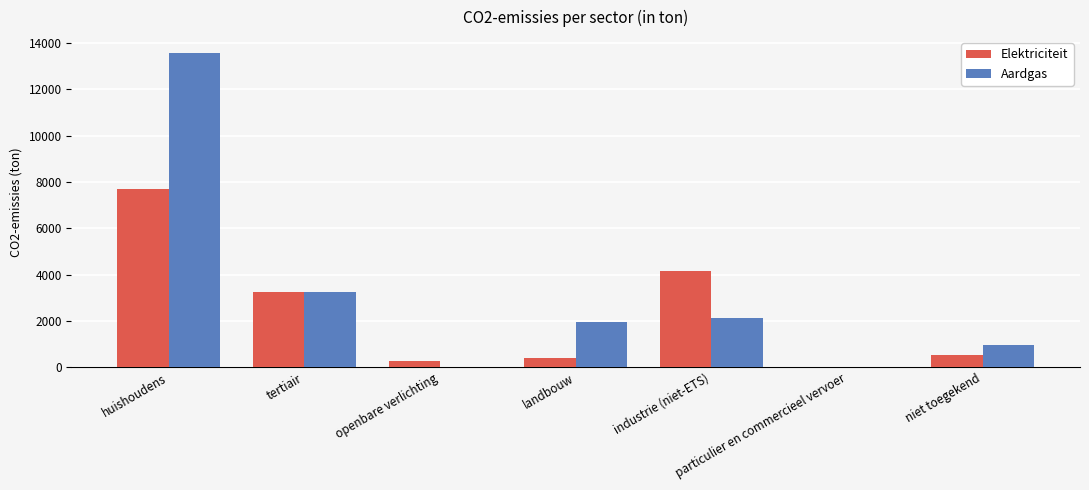

What are all the series names shown in the legend?

Elektriciteit, Aardgas